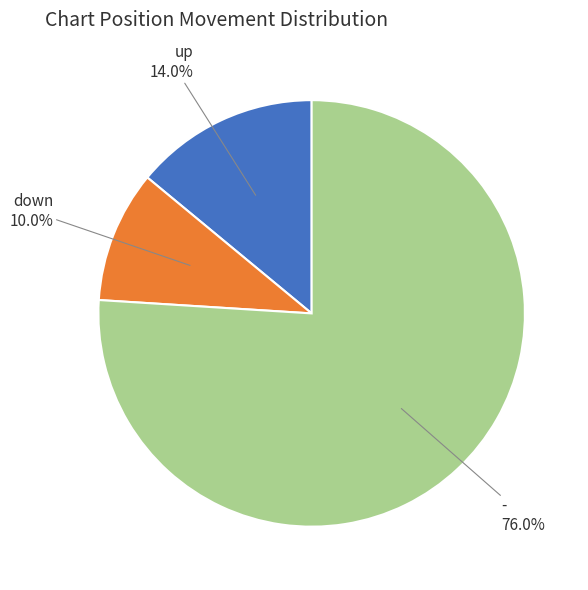

To the nearest percent, what is the combined percentage of - and up?

90%